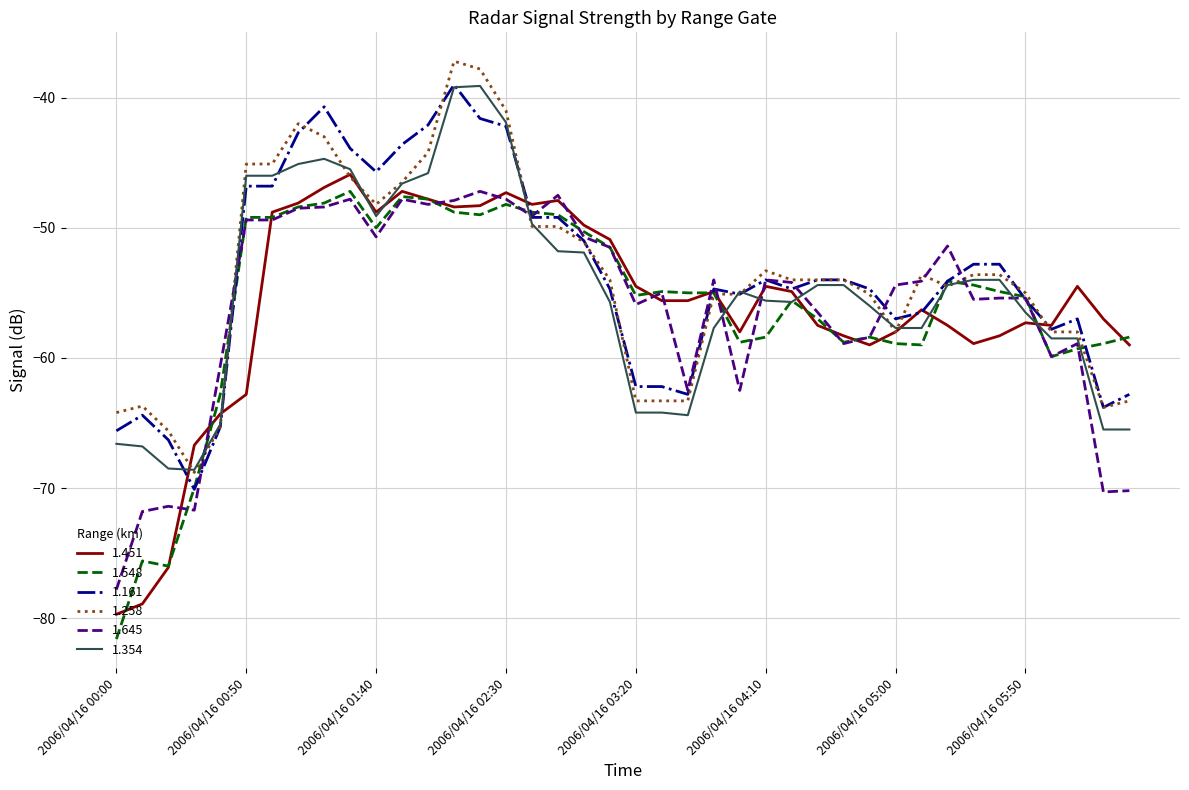

What is the minimum value for 1.161?

-70.1